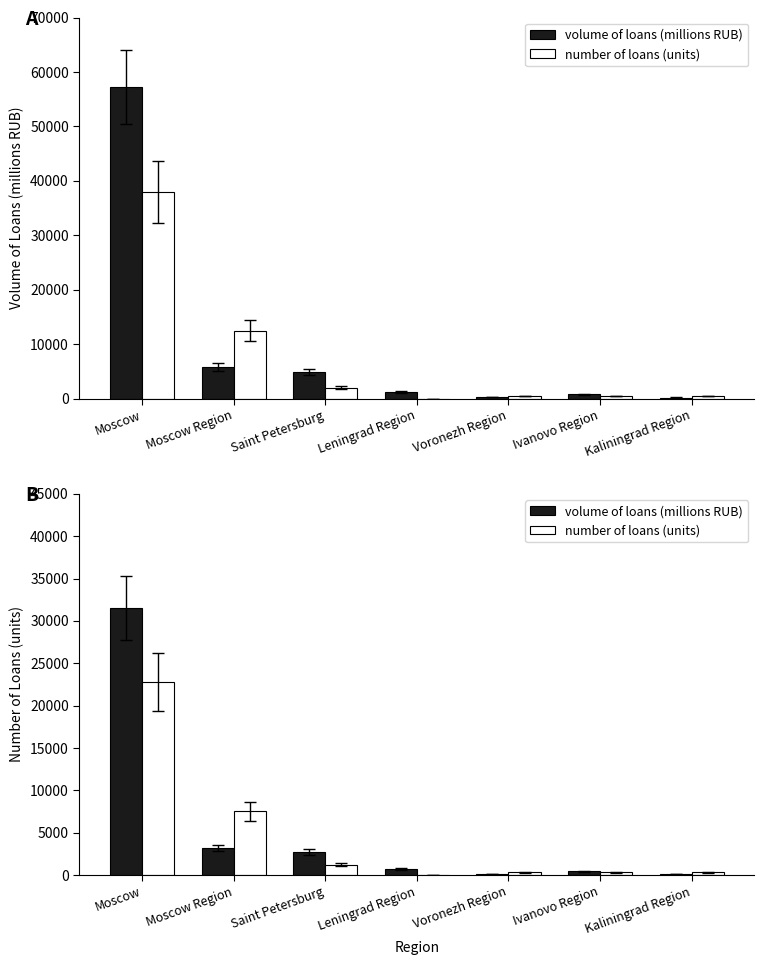

What position from the left is Voronezh Region?

5